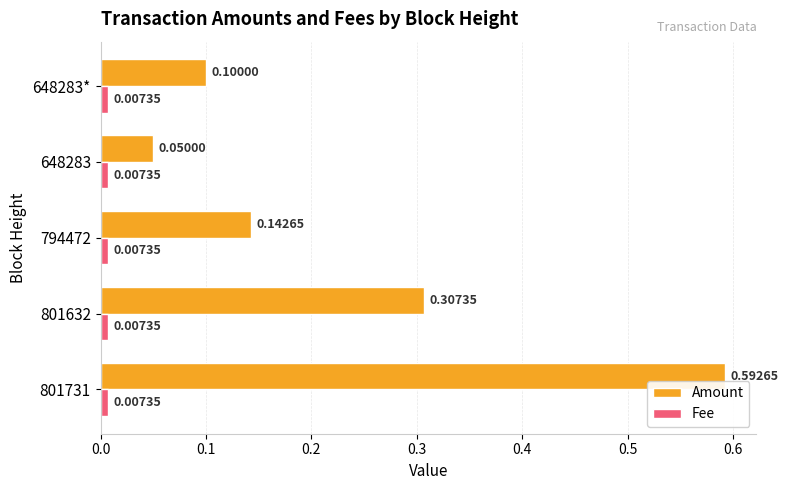

At which category is the sum across all series the highest?

801731